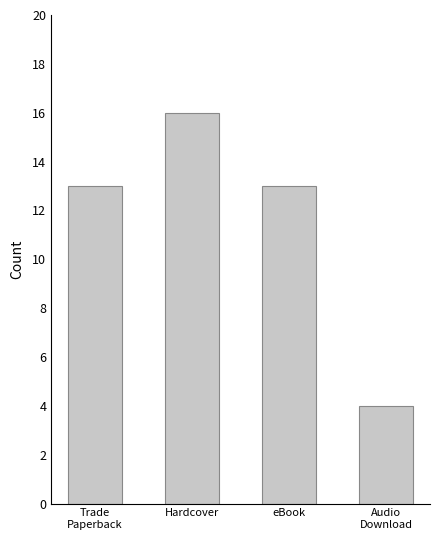

What is the value of the 1st bar from the left?

13